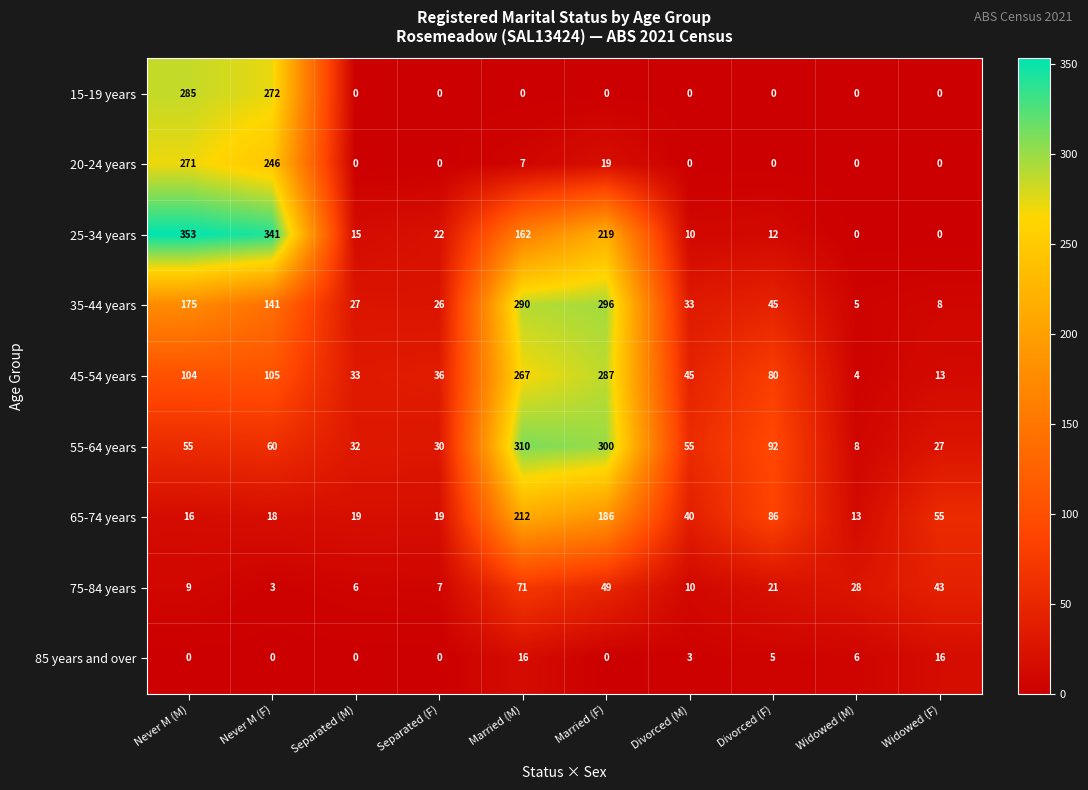

Is it true that 45-54 years equals 156 at Never M (F)?

False